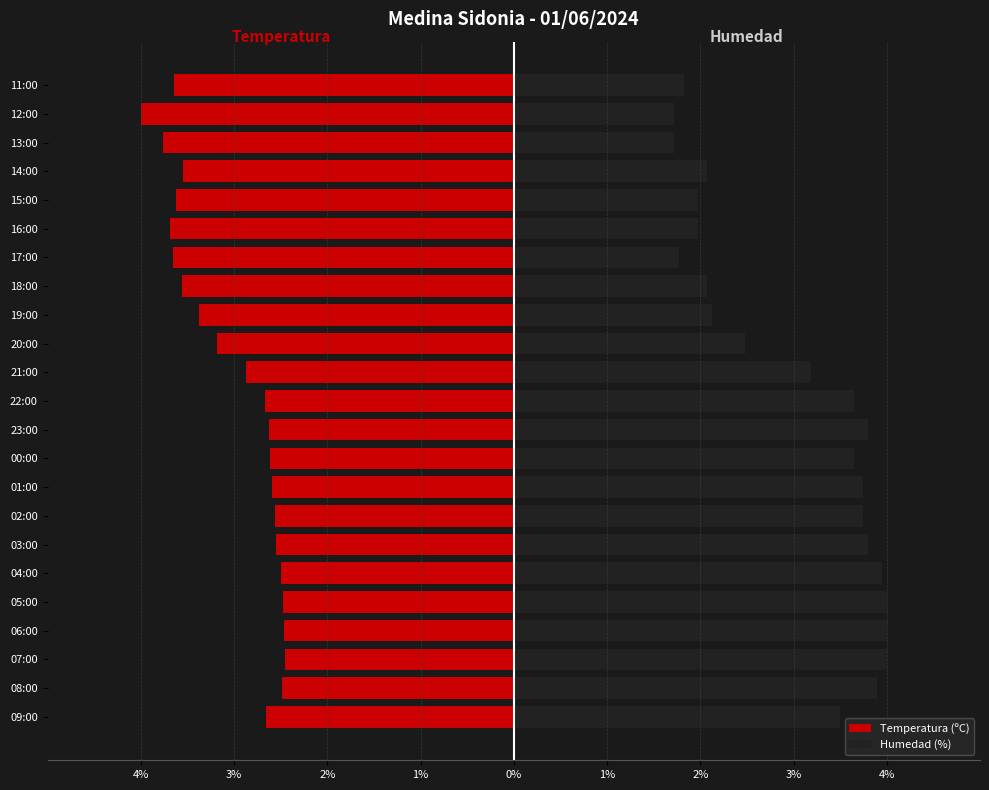

What is the value of the Humedad (%) bar at the 12th from the left?

3.6